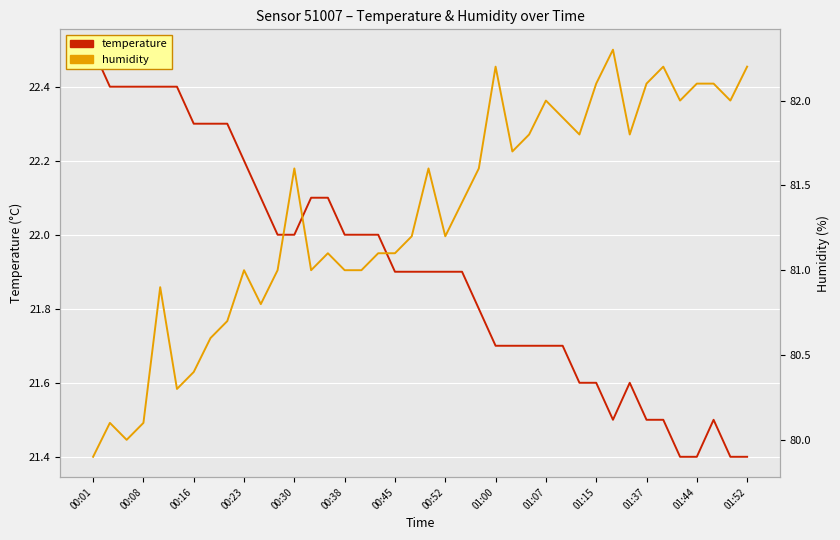

What is the value of the humidity point at the 17th from the left?

81.0